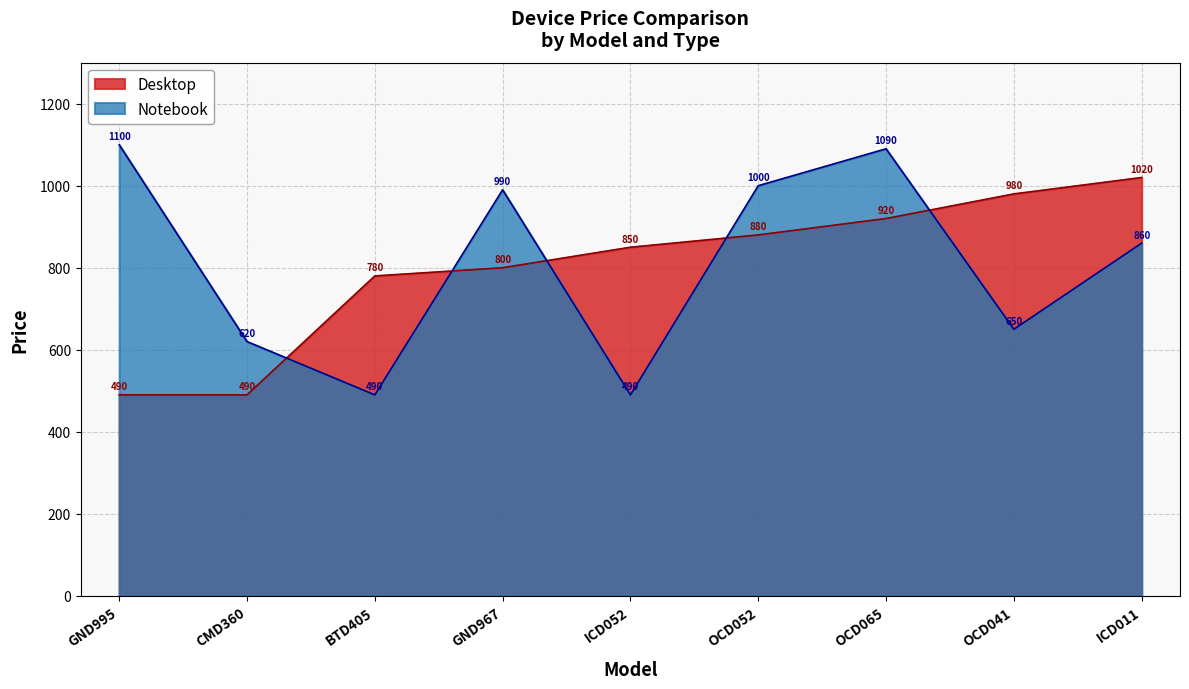

What is the spread (max minus min) of values at GND995?

610